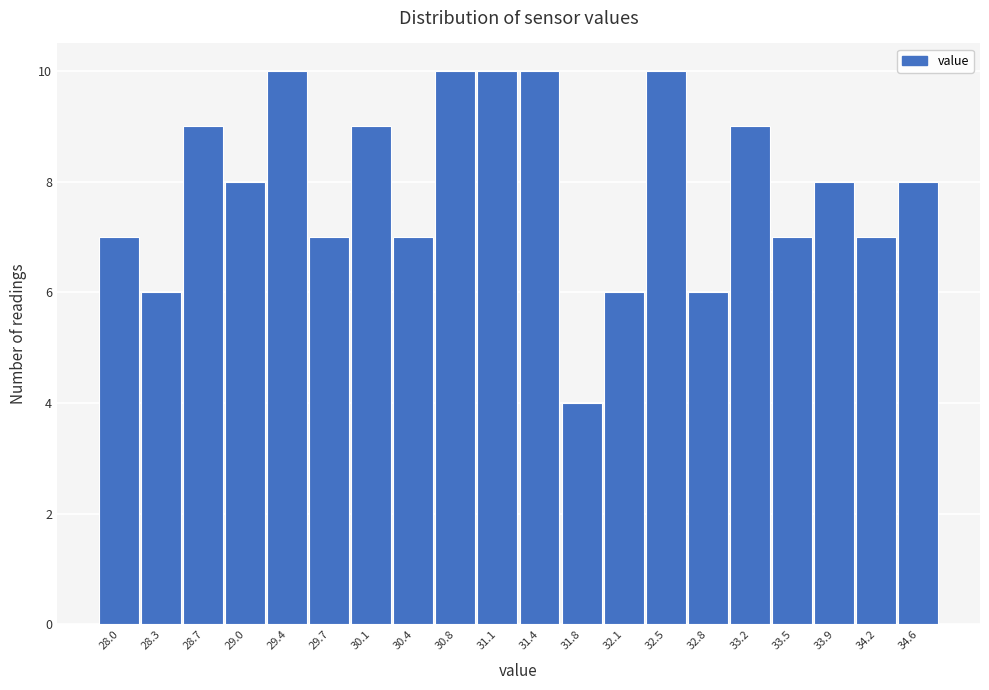

Reading right to left, transcribe all the data shown in this chart.

34.6=8	34.2=7	33.9=8	33.5=7	33.2=9	32.8=6	32.5=10	32.1=6	31.8=4	31.4=10	31.1=10	30.8=10	30.4=7	30.1=9	29.7=7	29.4=10	29.0=8	28.7=9	28.3=6	28.0=7